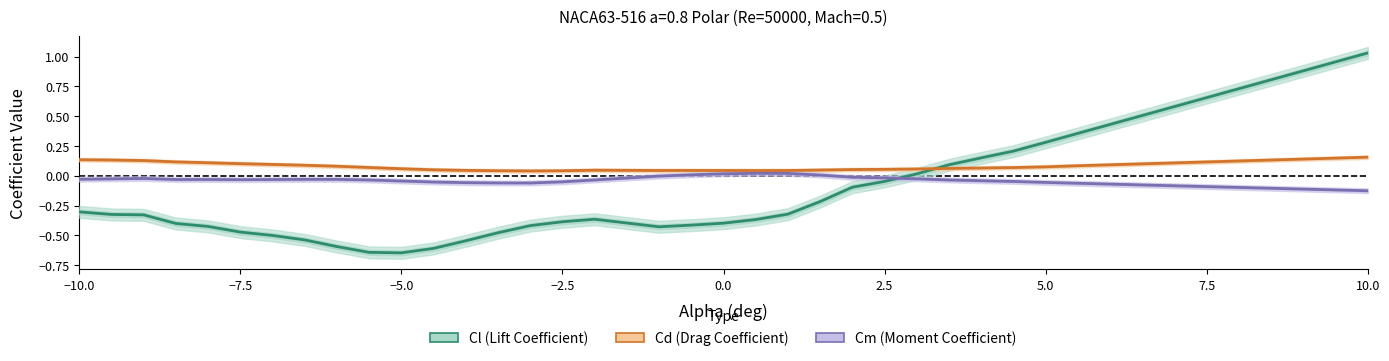

Reading left to right, list all the values displayed in this chart.

Cl (Lift Coefficient): -0.3	-0.3	-0.3	-0.4	-0.4	-0.5	-0.5	-0.5	-0.6	-0.6	-0.6	-0.6	-0.5	-0.5	-0.4	-0.4	-0.4	-0.4	-0.4	-0.4	-0.4	-0.3	-0.2	-0.1	-0.0	0.0	0.1	0.2	0.2	0.3	0.4	0.4	0.5	0.6	0.7	0.7	0.8	0.9	1.0	1.0
Cd (Drag Coefficient): 0.1	0.1	0.1	0.1	0.1	0.1	0.1	0.1	0.1	0.1	0.1	0.1	0.0	0.0	0.0	0.0	0.0	0.0	0.0	0.0	0.0	0.0	0.0	0.1	0.1	0.1	0.1	0.1	0.1	0.1	0.1	0.1	0.1	0.1	0.1	0.1	0.1	0.1	0.1	0.2
Cm (Moment Coefficient): -0.0	-0.0	-0.0	-0.0	-0.0	-0.0	-0.0	-0.0	-0.0	-0.0	-0.0	-0.1	-0.1	-0.1	-0.1	-0.1	-0.0	-0.0	0.0	0.0	0.0	0.0	0.0	-0.0	-0.0	-0.0	-0.0	-0.0	-0.0	-0.1	-0.1	-0.1	-0.1	-0.1	-0.1	-0.1	-0.1	-0.1	-0.1	-0.1